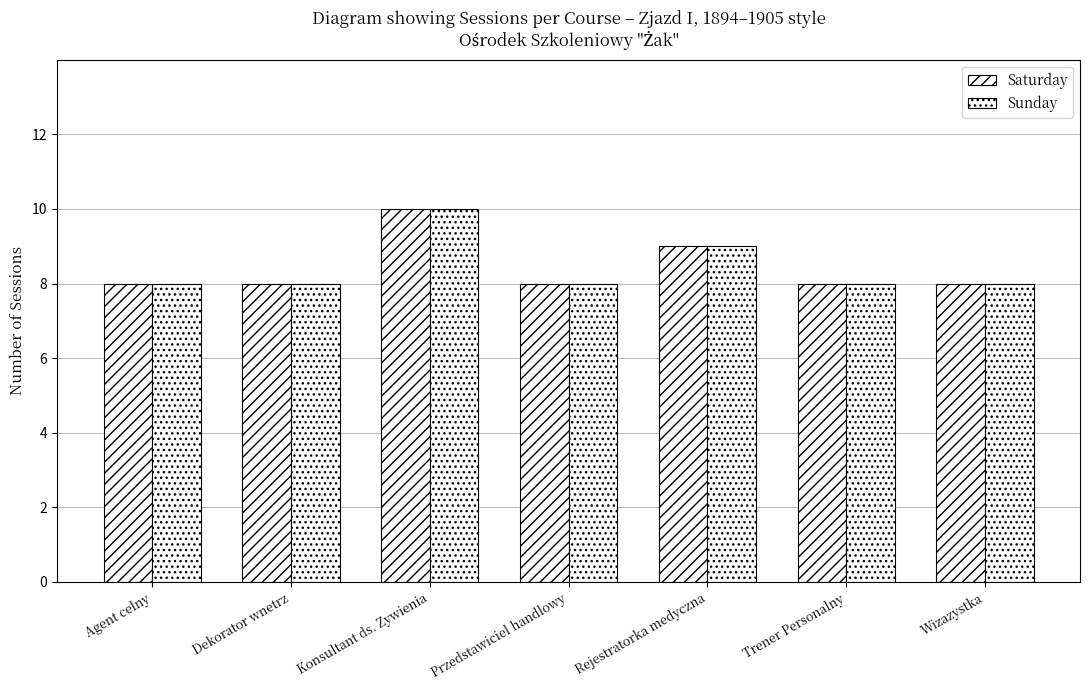

What is the total value across all series at Trener Personalny?

16